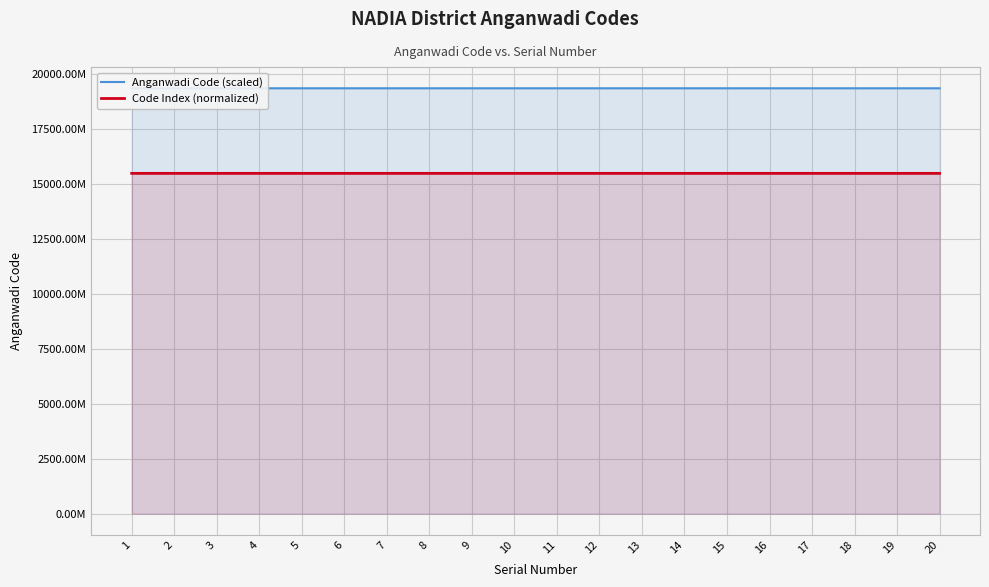

The value of Anganwadi Code (scaled) at 9 is 19336.3. True or false?

True